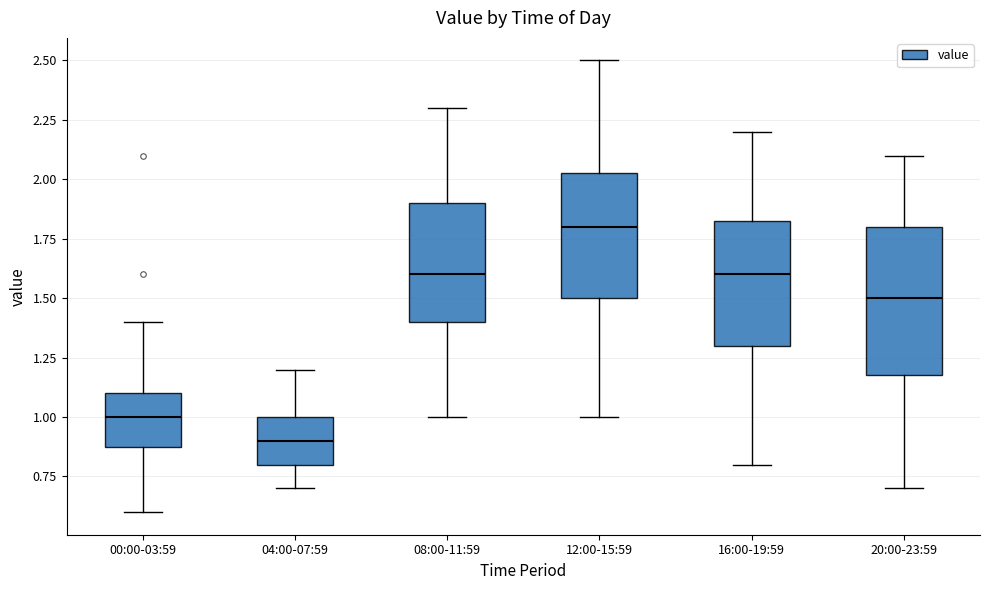

Which box has the highest median line?

12:00-15:59